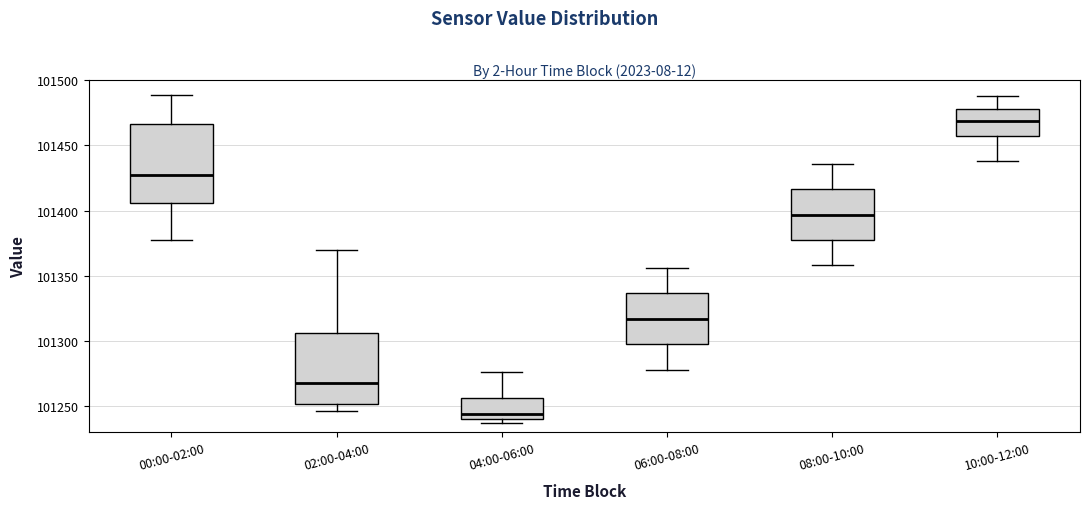

Where is the upper edge of the box for 10:00-12:00 on the y-axis? The values are not printed on the chart, so give them approximately, as read against the axis.

101480